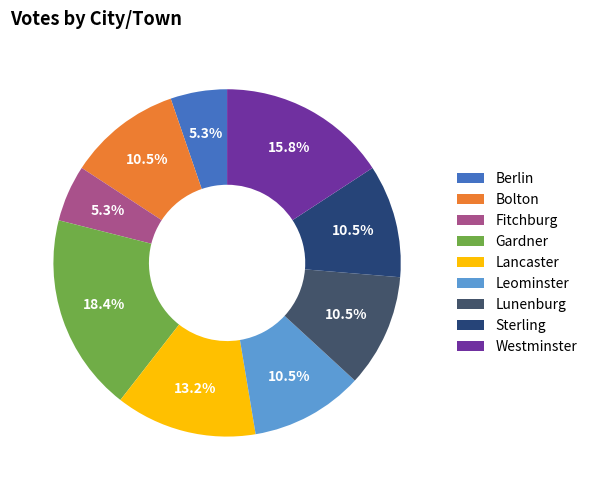

What percentage is the Bolton slice, to the nearest percent?

11%